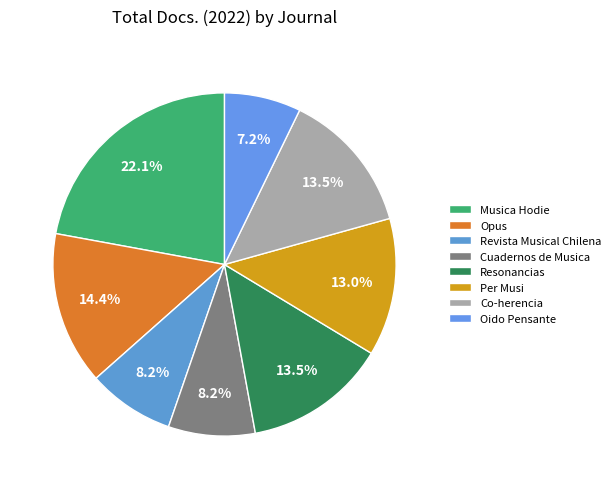

Is it true that Oido Pensante is 7% of the pie?

True